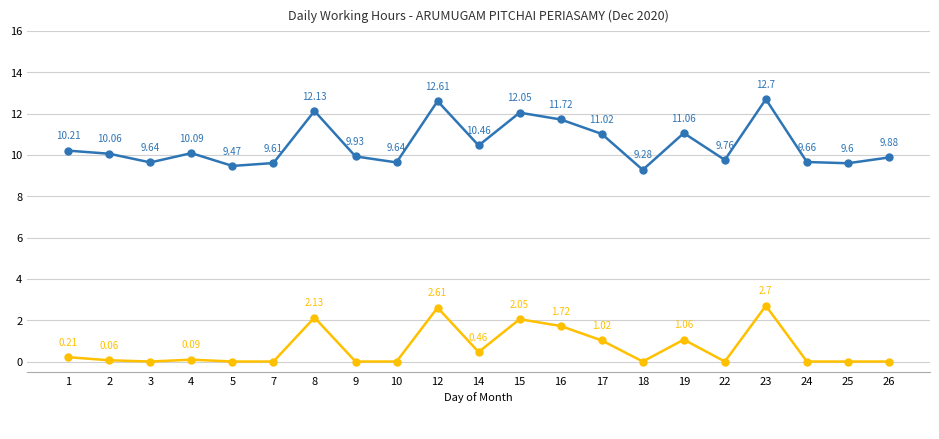

What is the spread (max minus min) of values at 4?

10.0